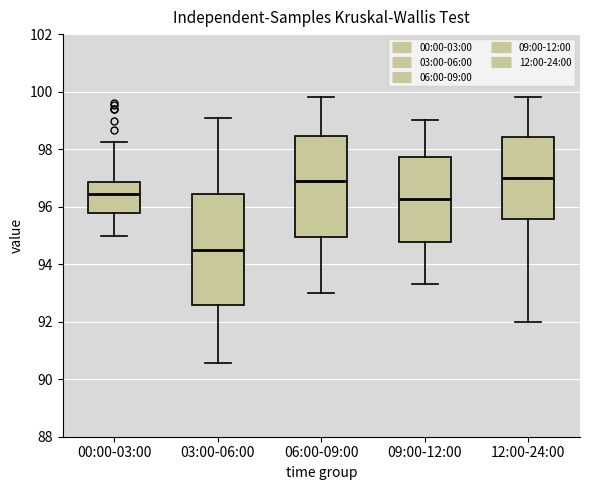

Reading left to right, transcribe this box plot: for each box, give where its median line is, the range the box spans, and where its two whiskers end, as read against the y-axis. The values are not printed on the chart, so give them approximately, as read against the axis.

00:00-03:00: median 96.4, box 95.8 to 96.8, whiskers 95.0 to 98.2
03:00-06:00: median 94.6, box 92.6 to 96.4, whiskers 90.6 to 99.2
06:00-09:00: median 97.0, box 95.0 to 98.4, whiskers 93.0 to 99.8
09:00-12:00: median 96.2, box 94.8 to 97.8, whiskers 93.4 to 99.0
12:00-24:00: median 97.0, box 95.6 to 98.4, whiskers 92.0 to 99.8